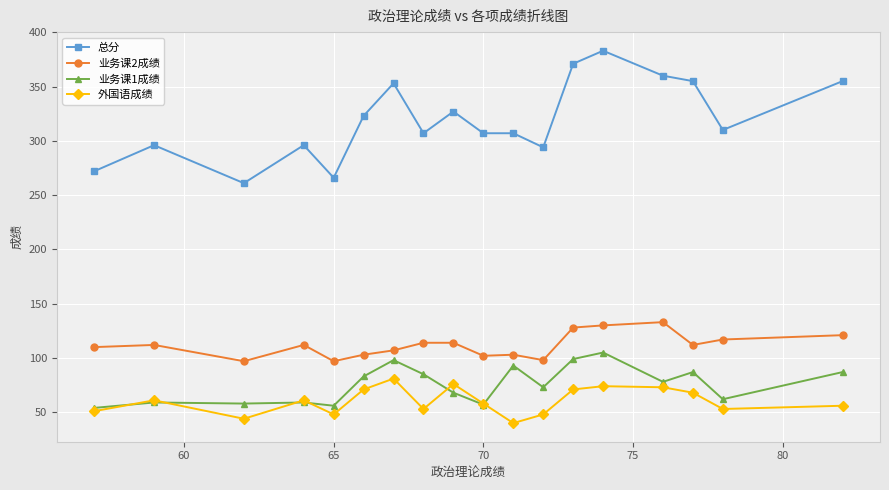

True or false: 业务课2成绩 and 业务课1成绩 cross at least once.

False